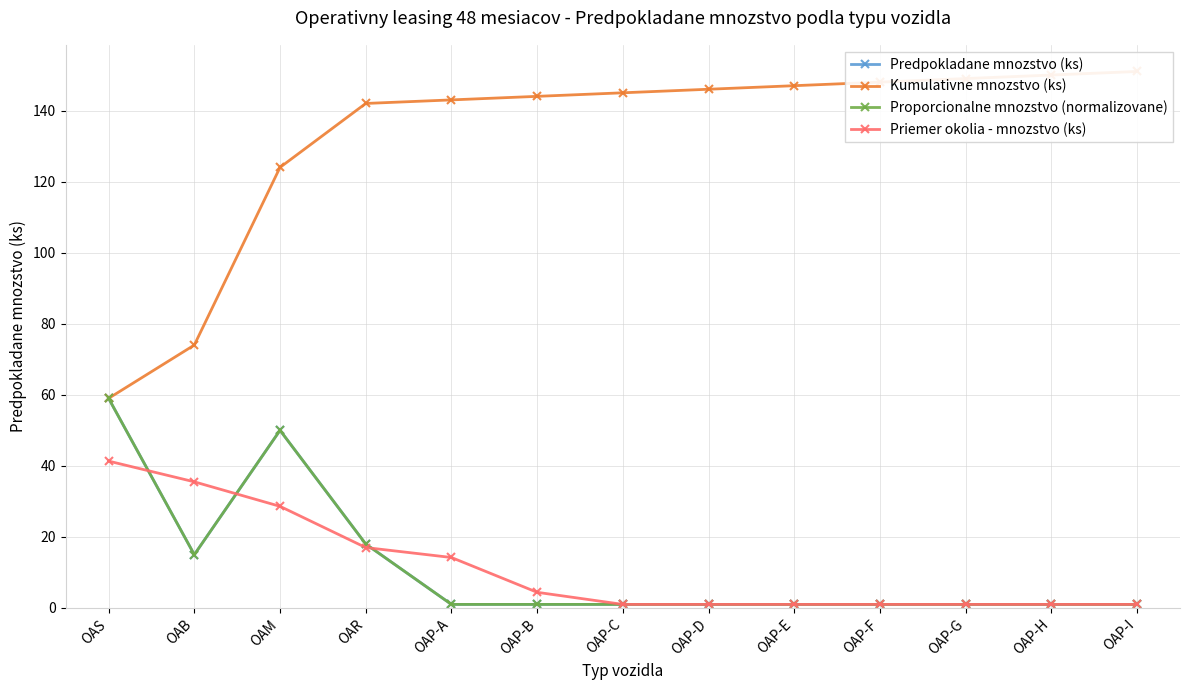

What is the label of the 4th point from the right?

OAP-F